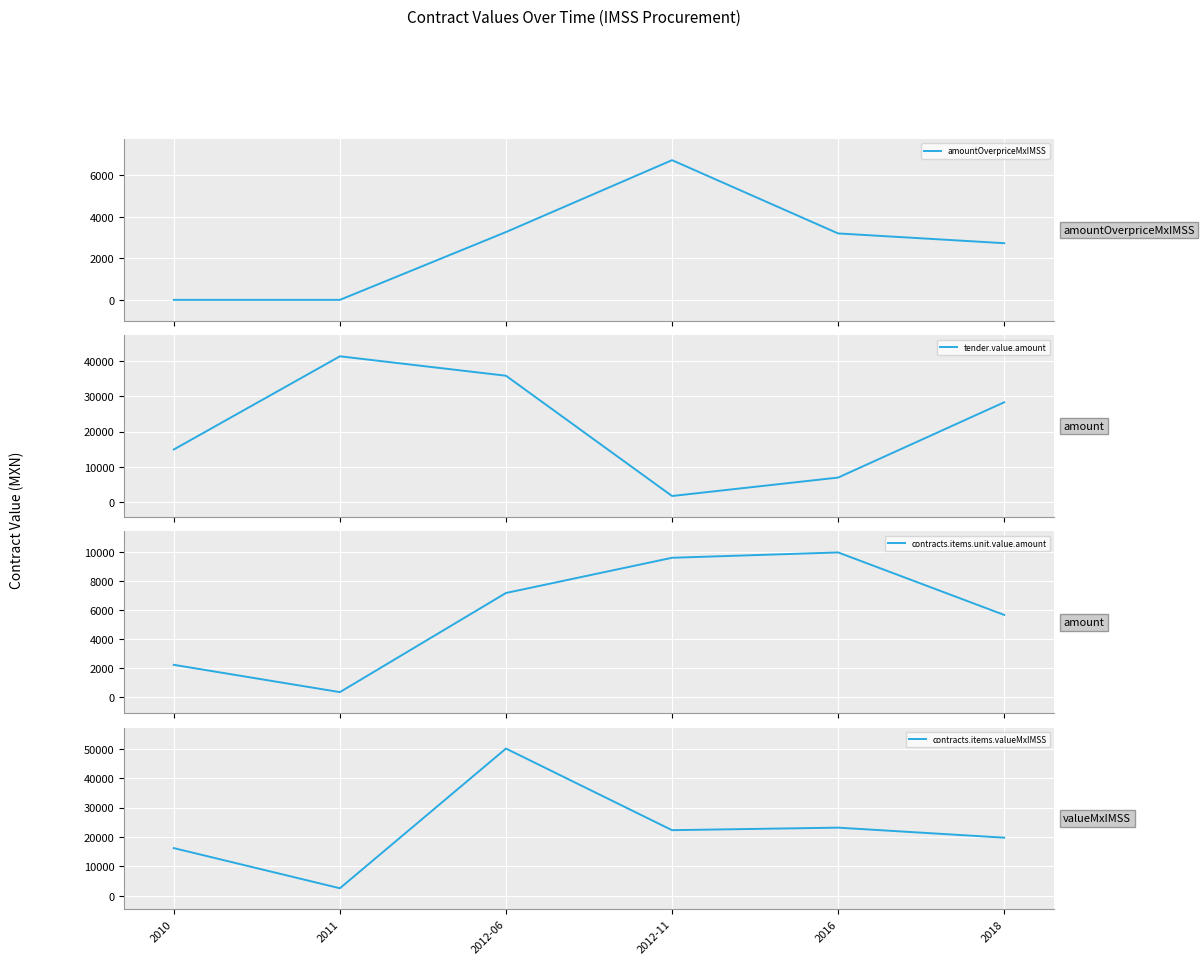

Between 2010 and 2018, which series saw the biggest shift?

tender.value.amount